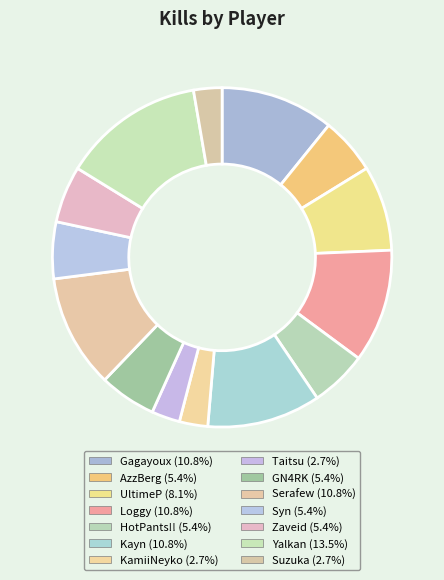

Count the number of slices in the pie.

14